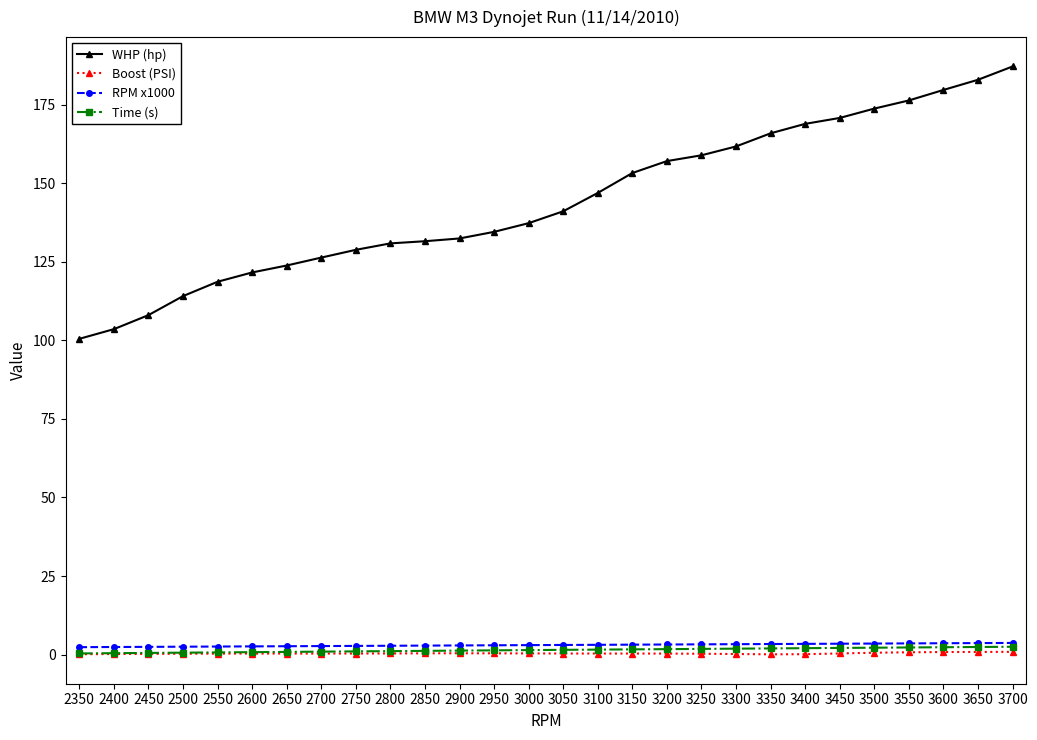

Between 3250 and 3550, which series saw the biggest shift?

WHP (hp)